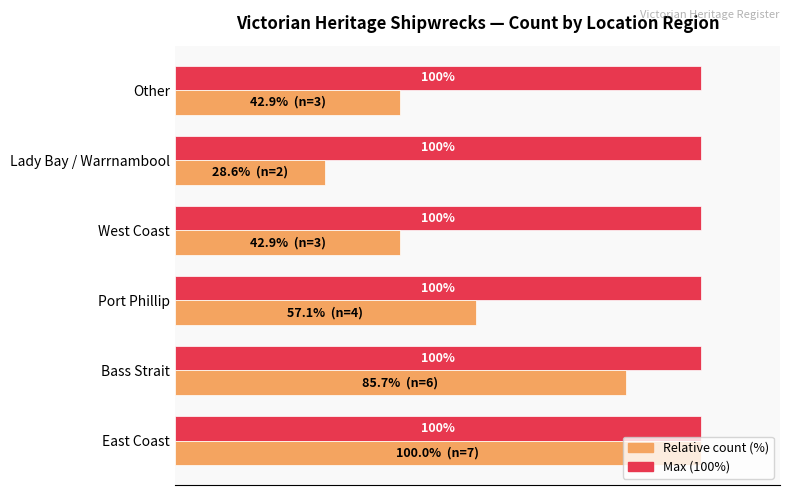

At which category does the chart reach its minimum across all series?

Lady Bay / Warrnambool